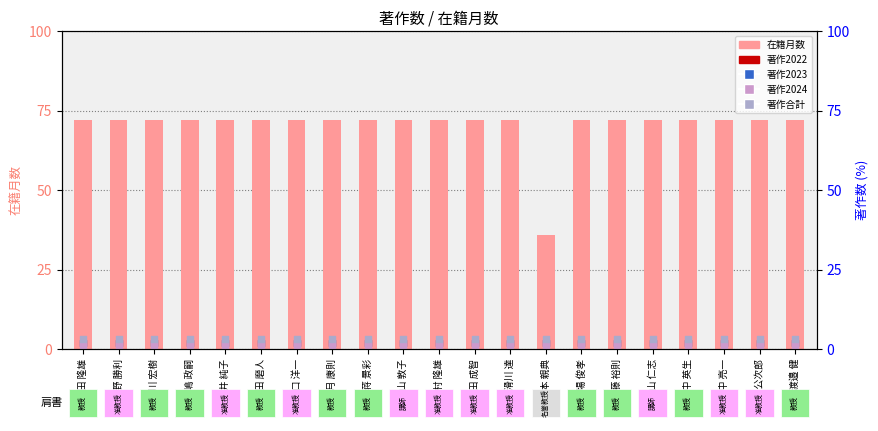

Is the value of 在籍月数 at 橋本 親典 greater than the value of 著作2022 at 中田 成智?

Yes